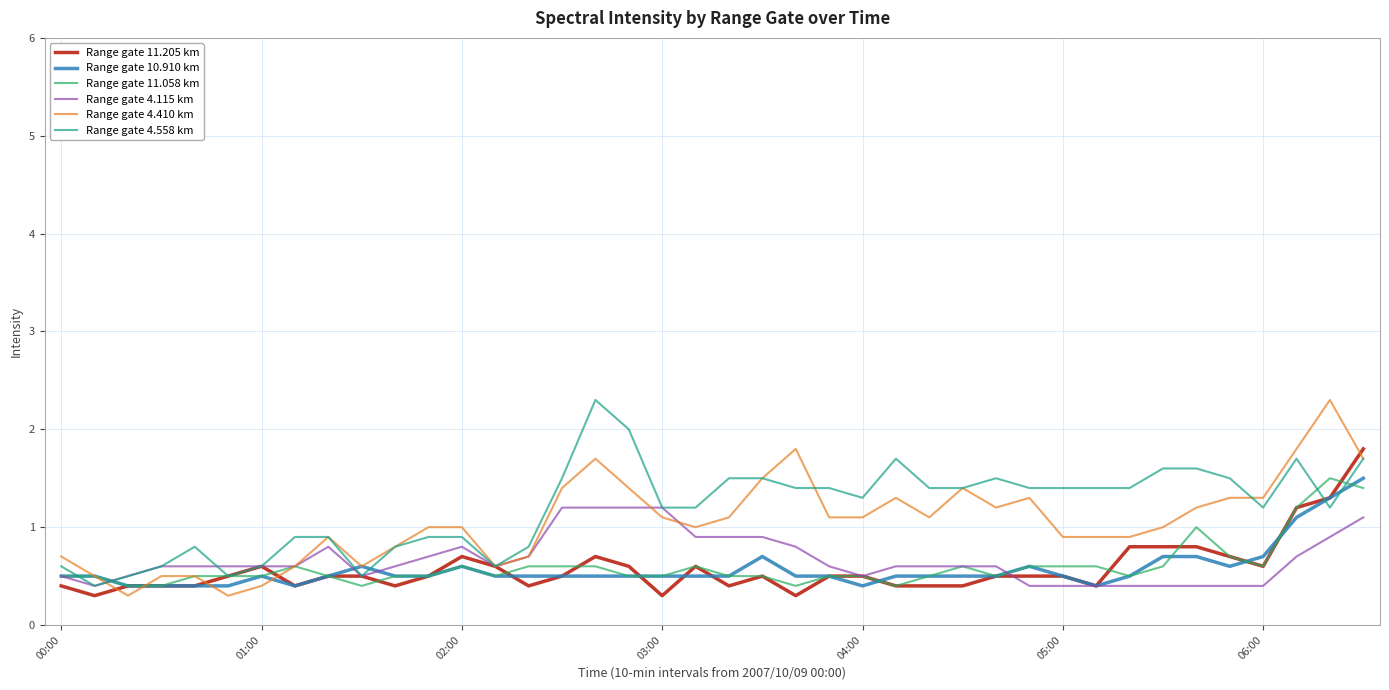

What is the highest value of the Range gate 4.558 km series?

2.3